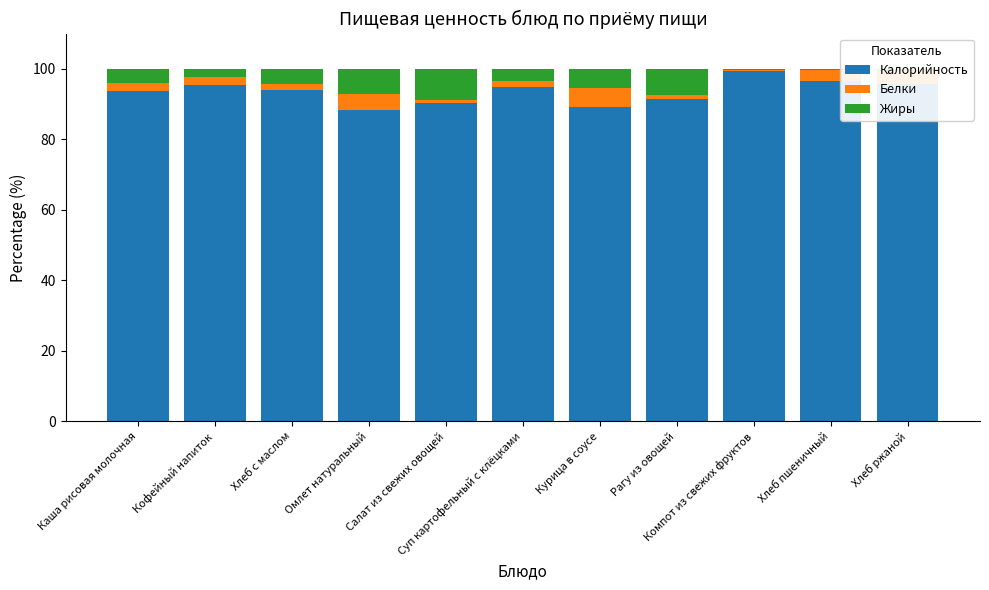

What is the maximum value for Калорийность?

99.3